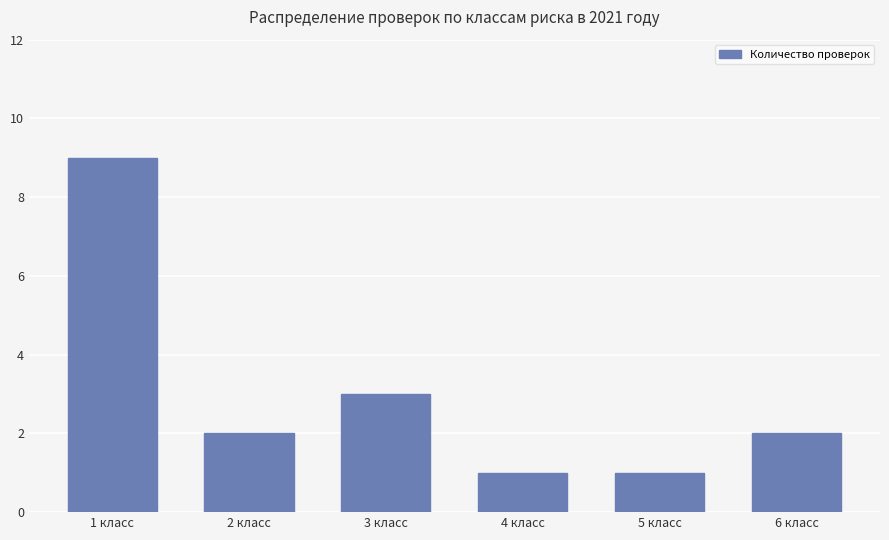

Read the value at 6 класс.

2